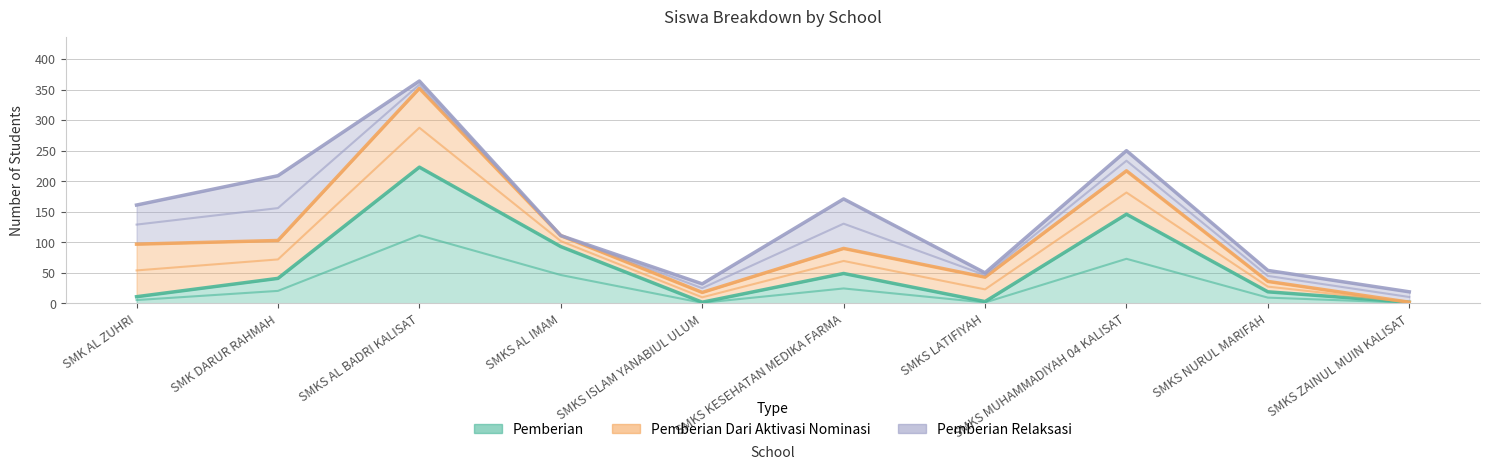

What is the difference between the maximum and second lowest values in the Pemberian Dari Aktivasi Nominasi series?

113